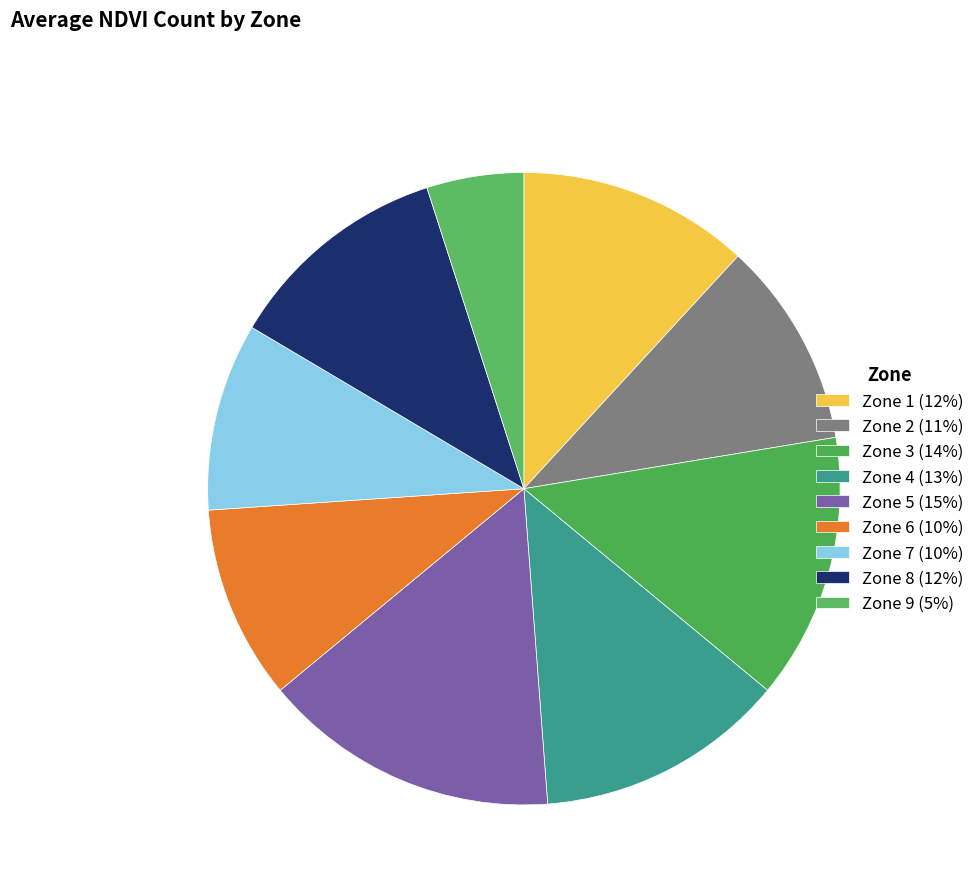

Rank the categories by value from lowest to highest.

Zone 9, Zone 7, Zone 6, Zone 2, Zone 8, Zone 1, Zone 4, Zone 3, Zone 5